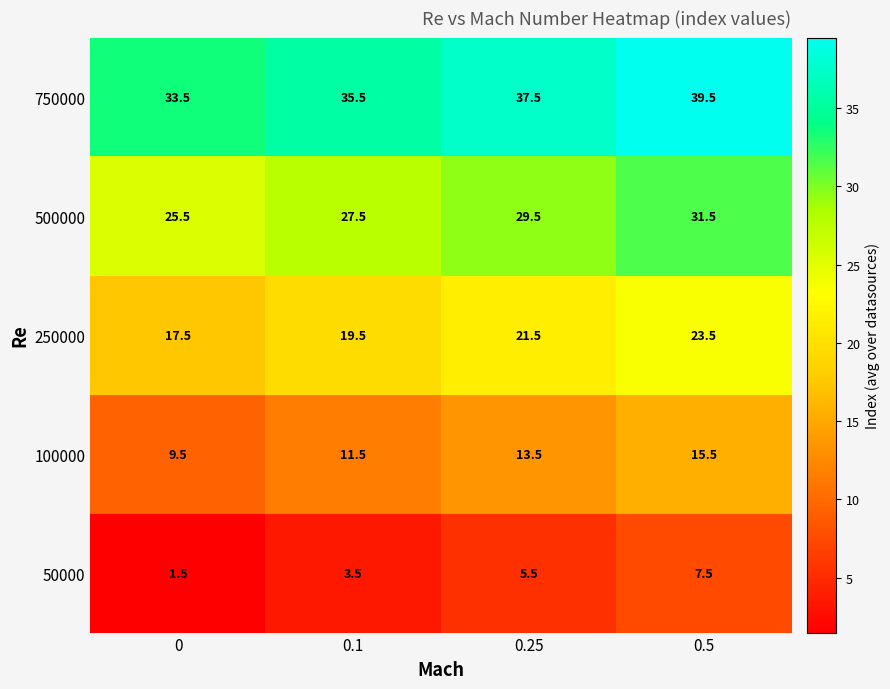

Where does the 100000 series first go above 13?

0.25